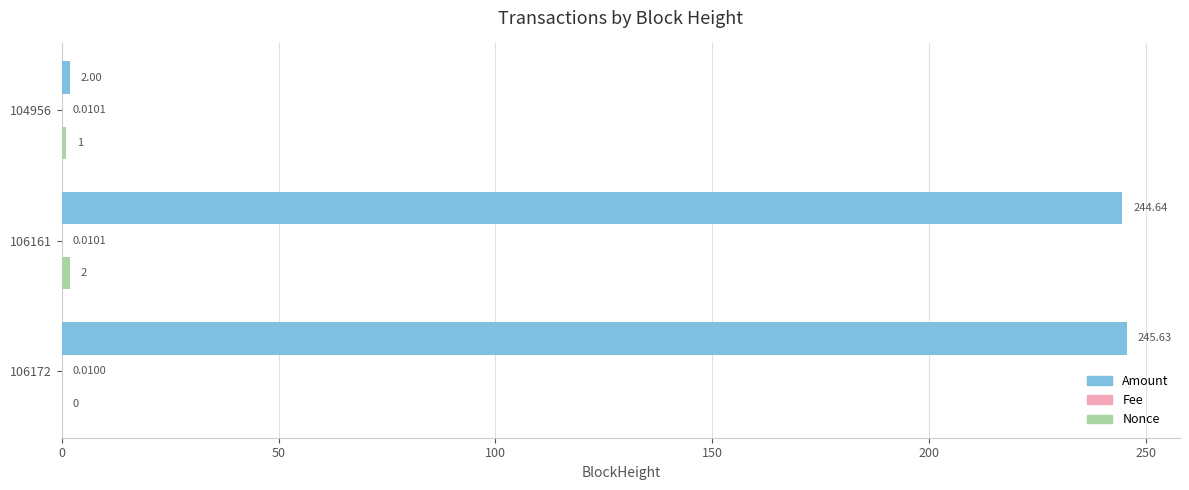

Which series has the largest range (max minus min)?

Amount